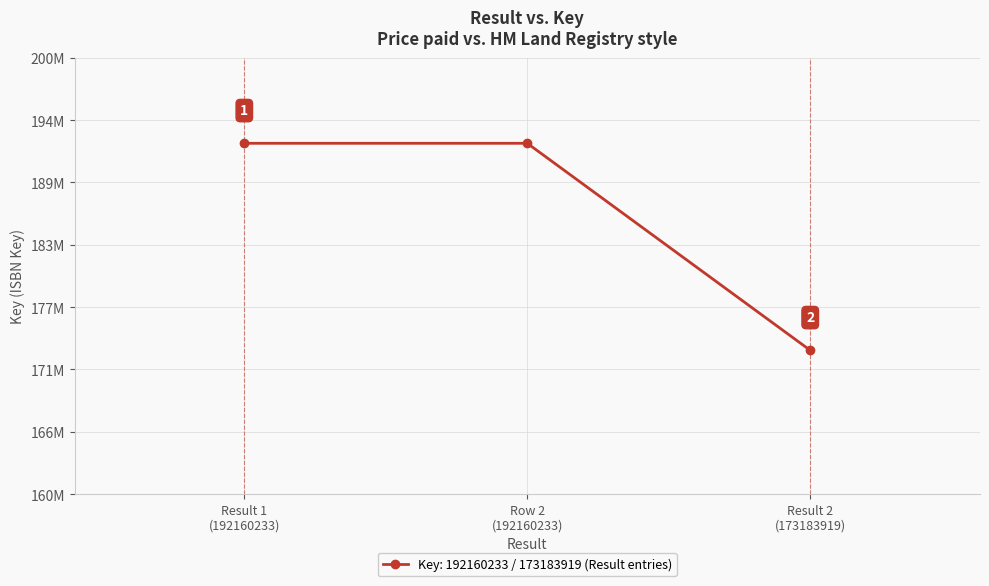

Does the chart have visible grid lines?

Yes